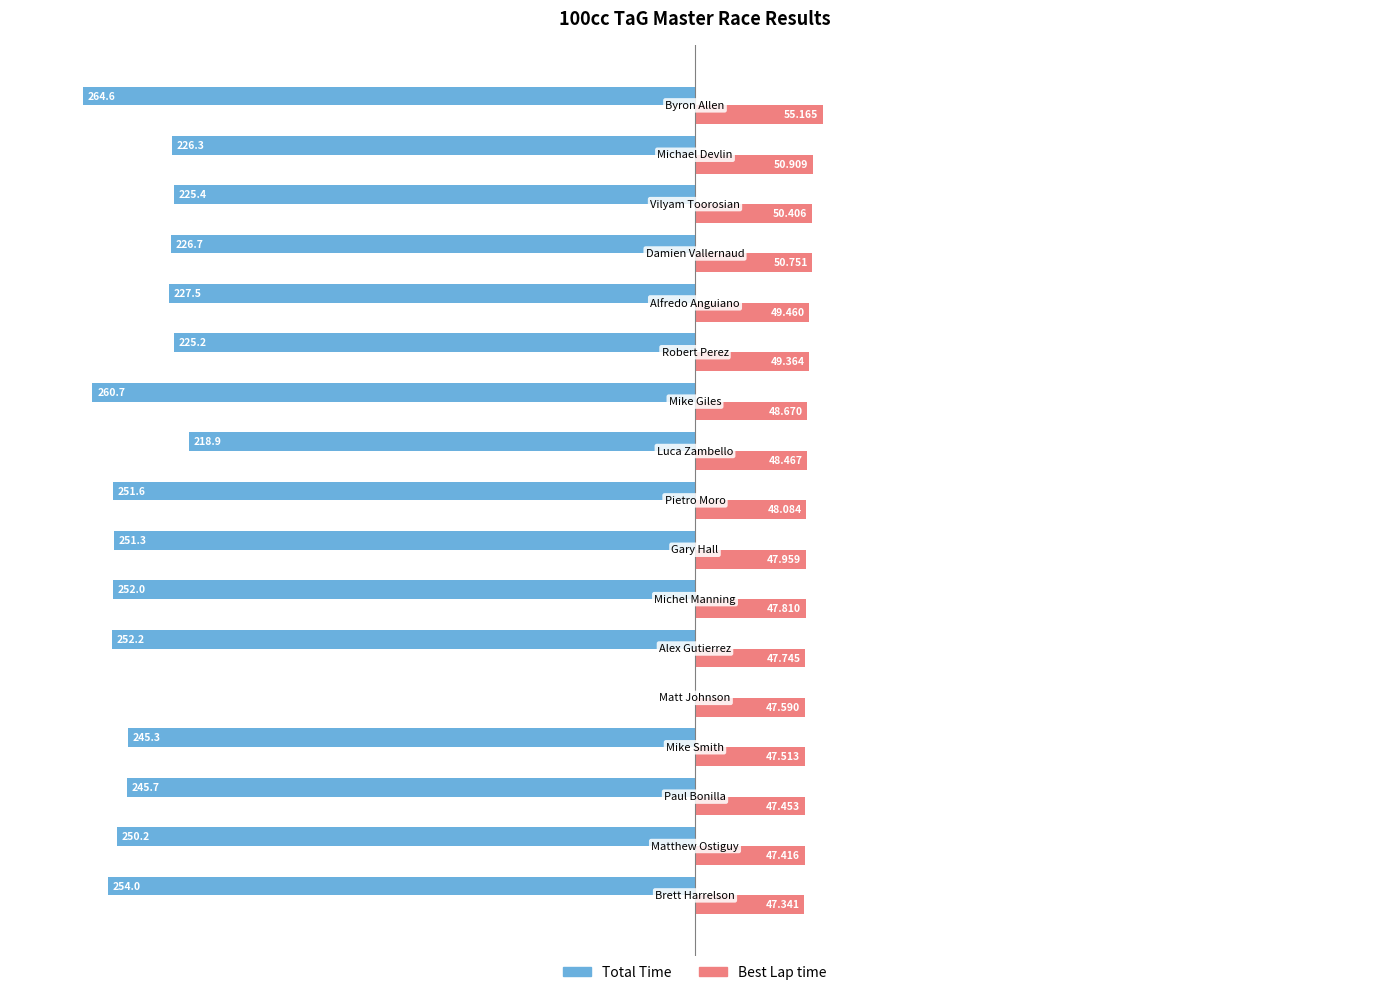

Which series has the largest total across all categories?

Best Lap time